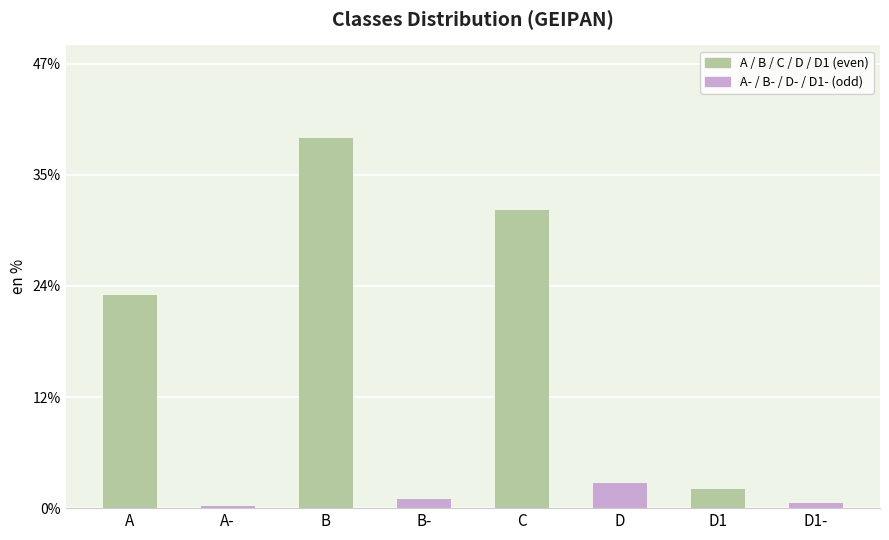

How many categories are shown in the chart?

8